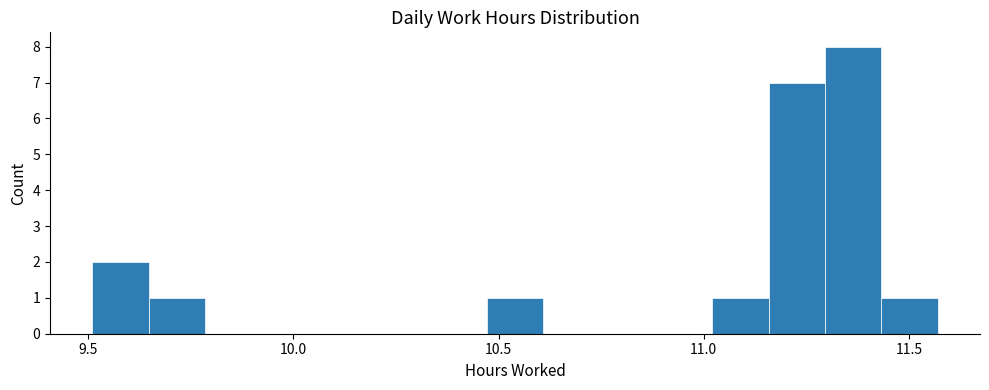

Read against the x-axis, roughly where is the centre of the tallest bar?

11.35